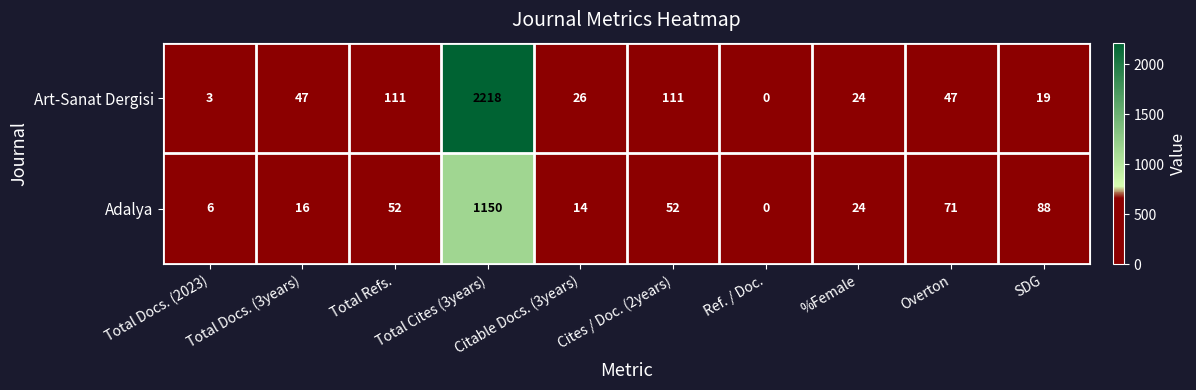

What is the highest value of the Art-Sanat Dergisi series?

2218